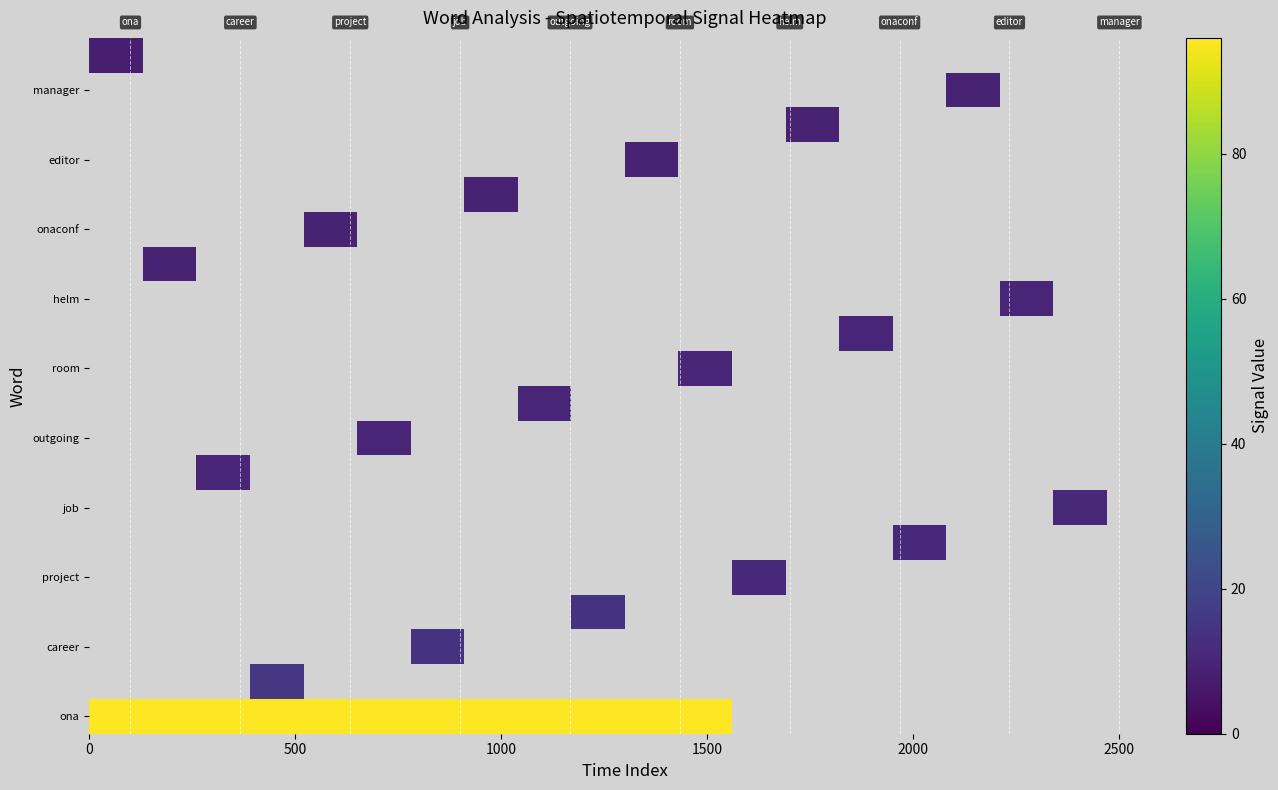

Which series has the largest range (max minus min)?

ona